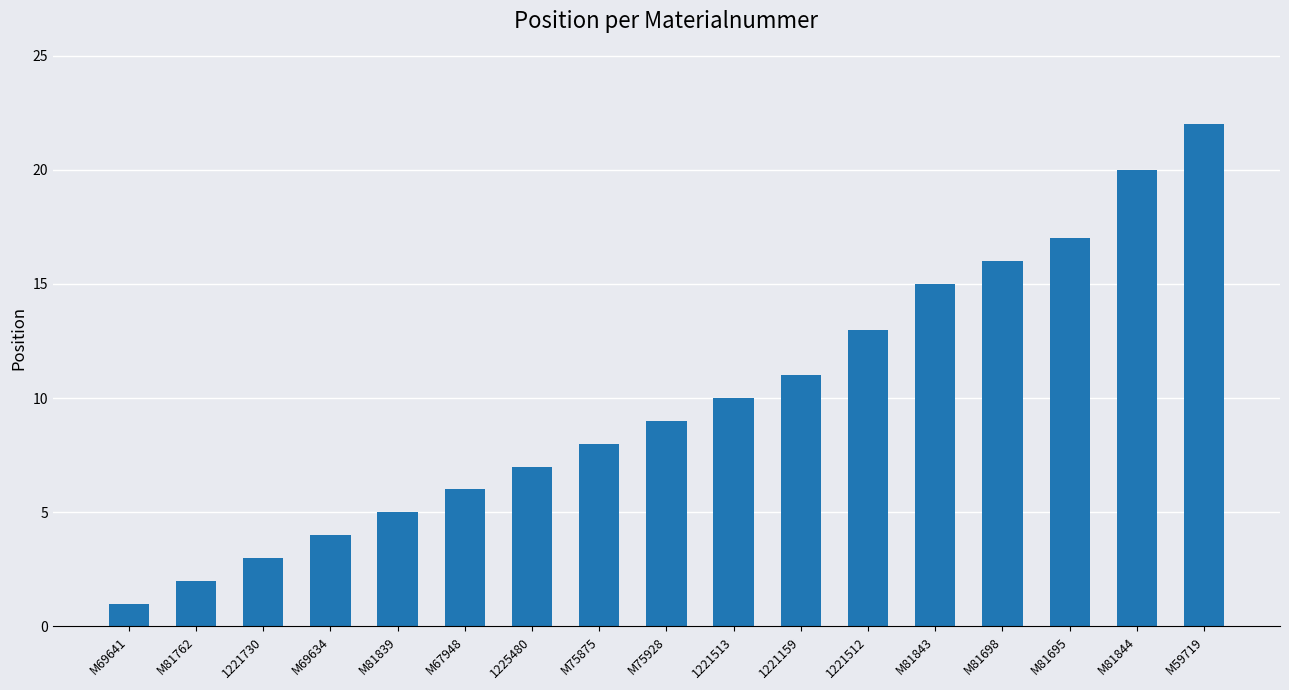

What is the ratio of the value at 1221512 to the value at M81839?

2.6